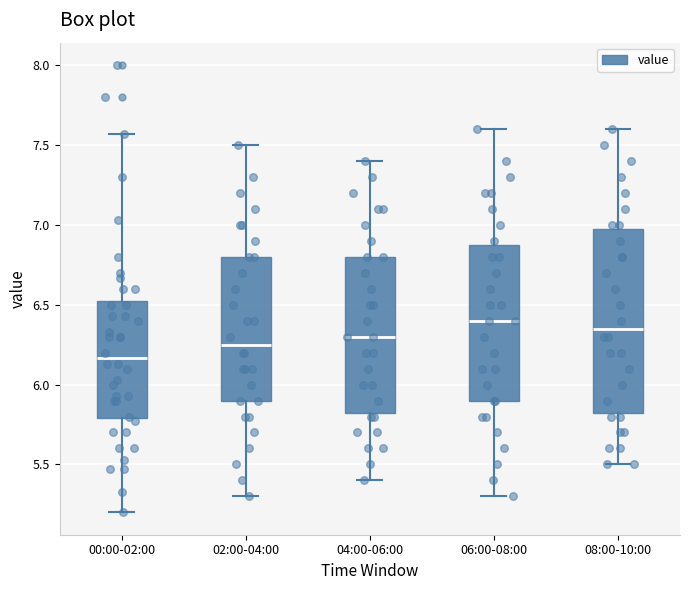

Which box is the tallest, from its lower edge to its upper edge?

08:00-10:00